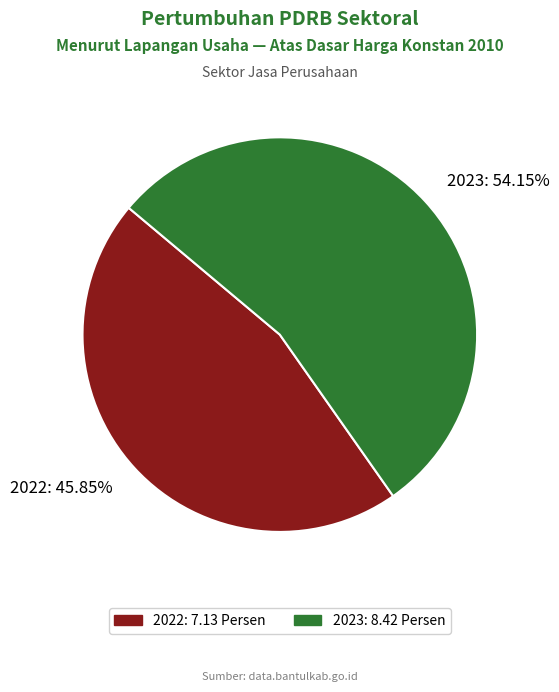

How many slices are in this pie chart?

2